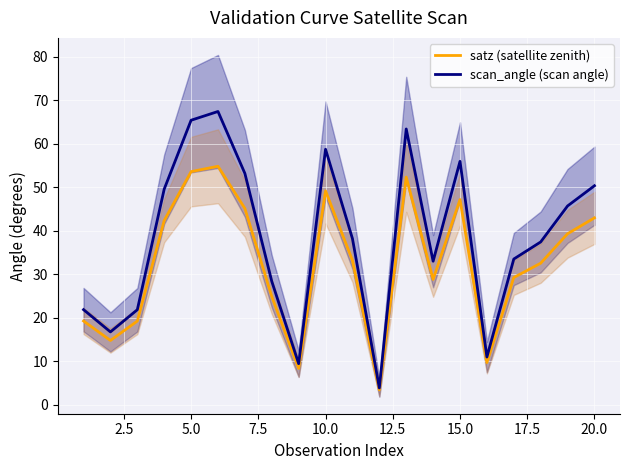

What is the maximum value for scan_angle (scan angle)?

67.4